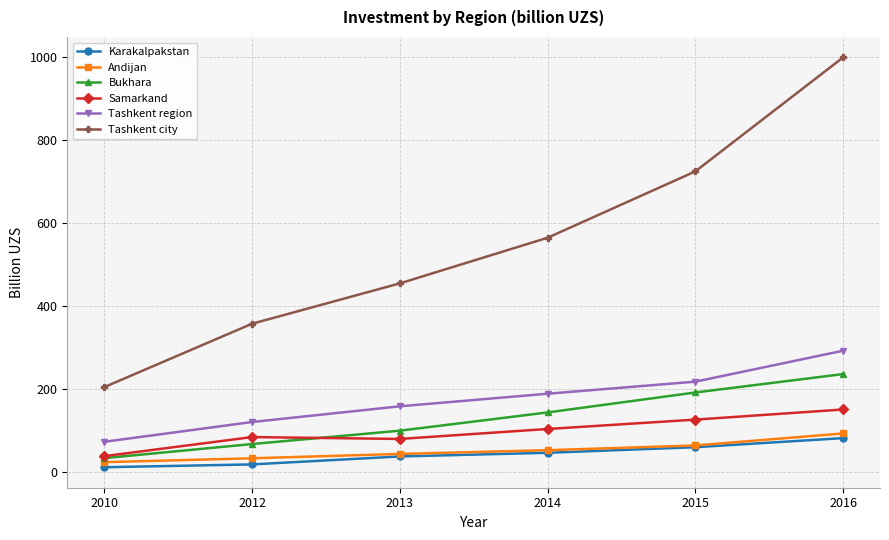

True or false: Tashkent city and Samarkand cross at least once.

False